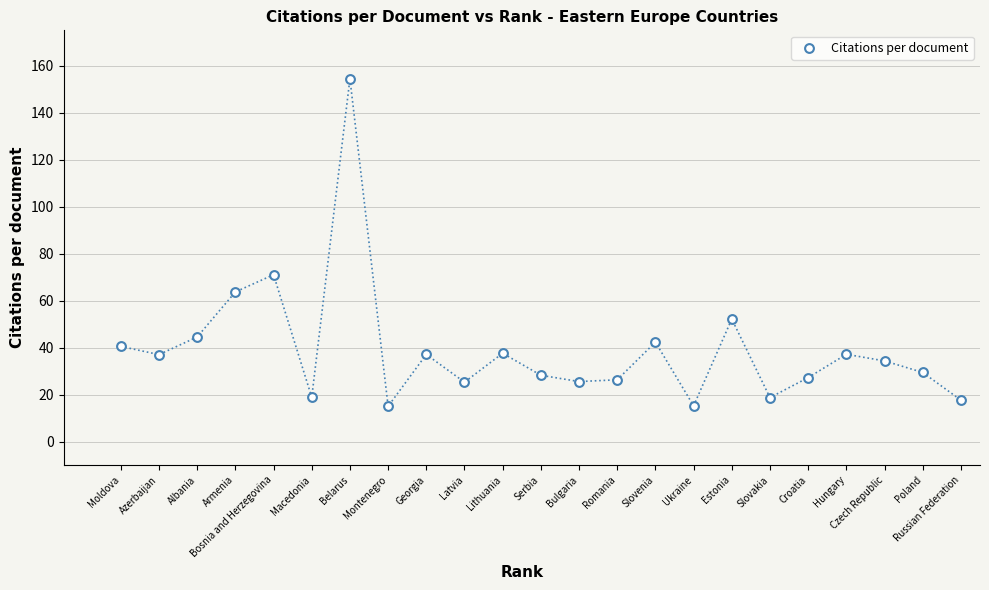

What is the range of X values (max minus min)?

22.0